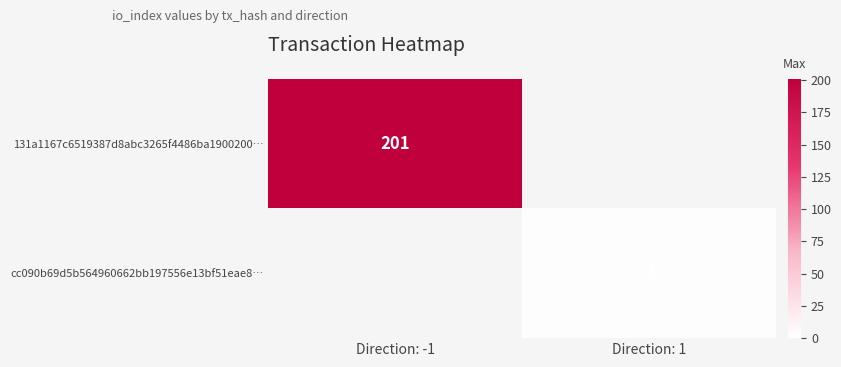

The cc090b69d5b564960662bb197556e13bf51eae8… series shows 2 at Direction: 1. True or false?

True